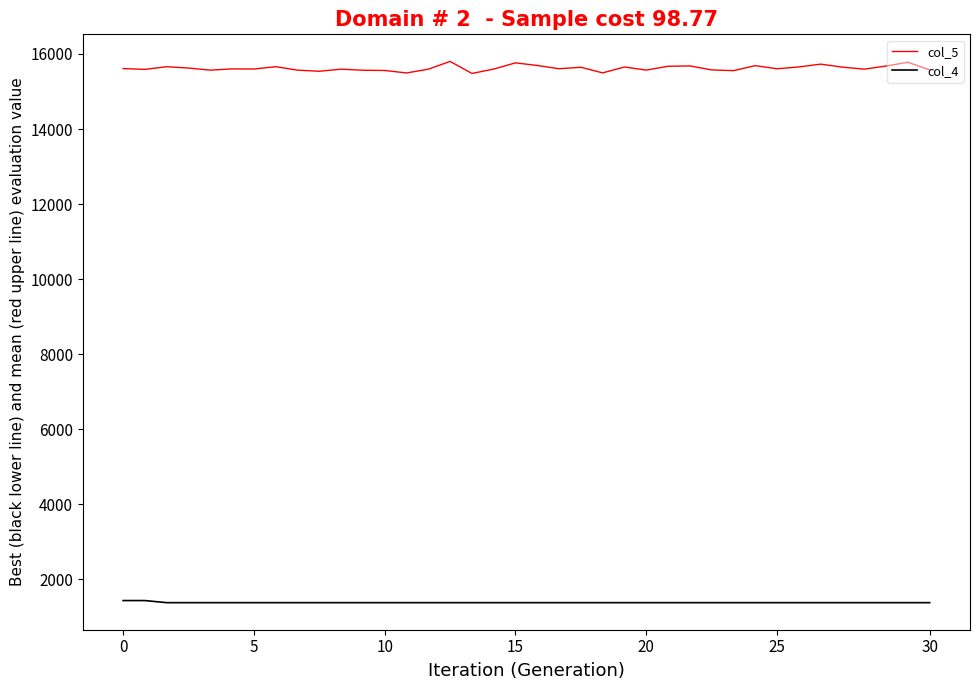

Rank the series by their maximum value, from highest to lowest.

col_5, col_4